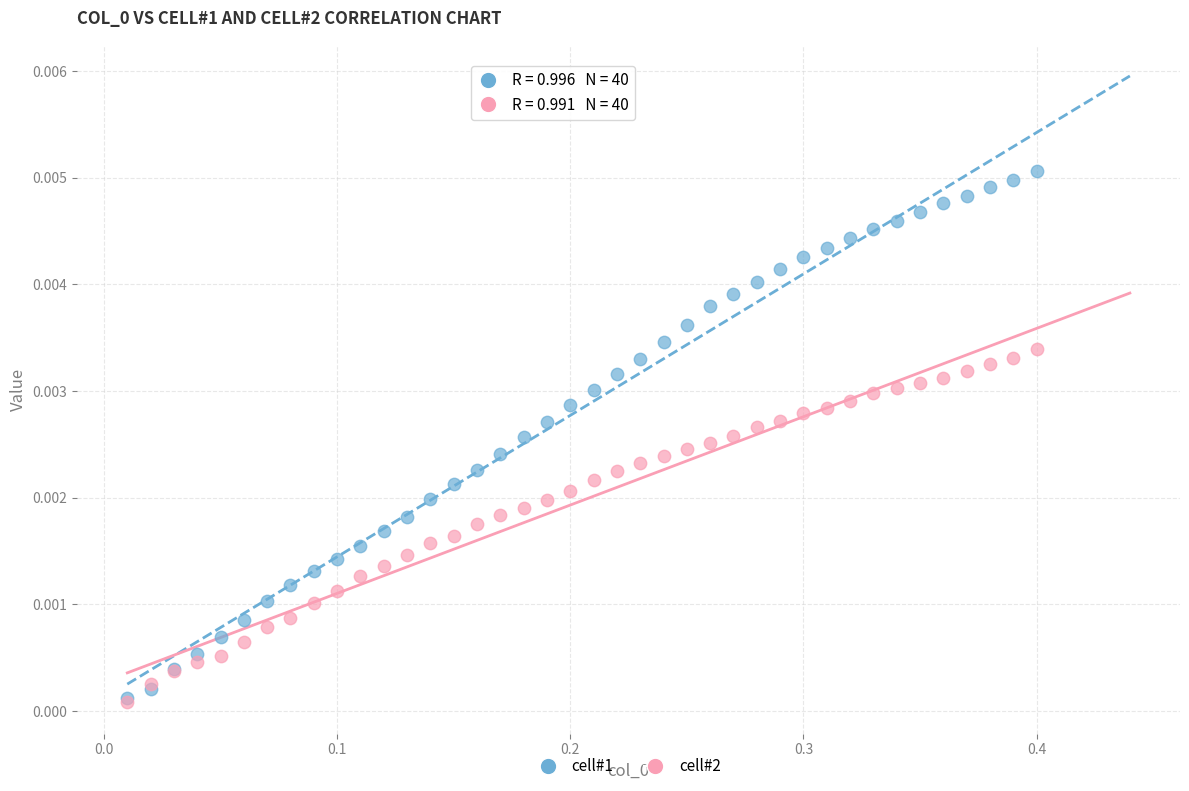

What are all the series names shown in the legend?

cell#1, cell#2